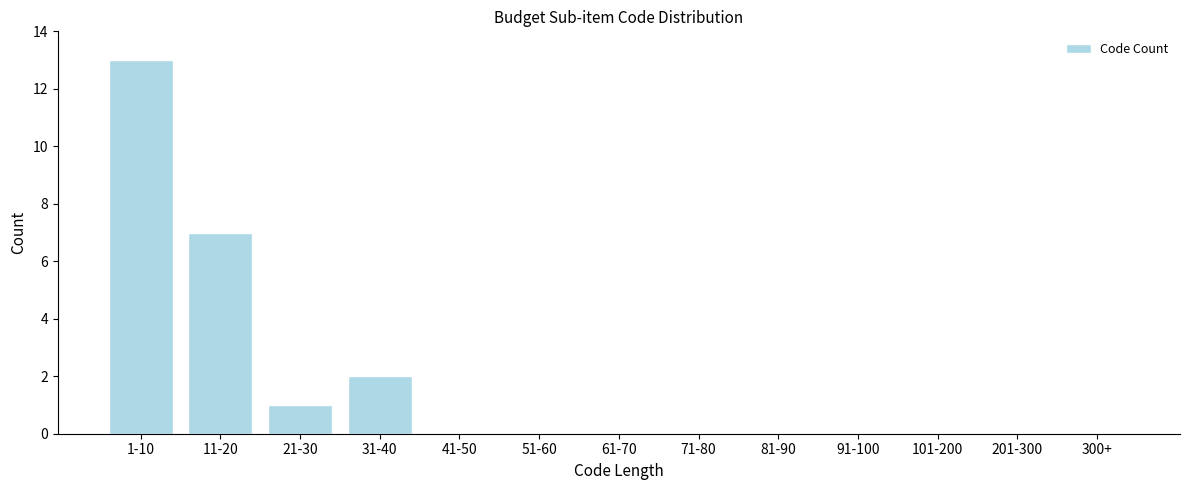

Reading left to right, extract all data points from this chart.

1-10=13	11-20=7	21-30=1	31-40=2	41-50=0	51-60=0	61-70=0	71-80=0	81-90=0	91-100=0	101-200=0	201-300=0	300+=0